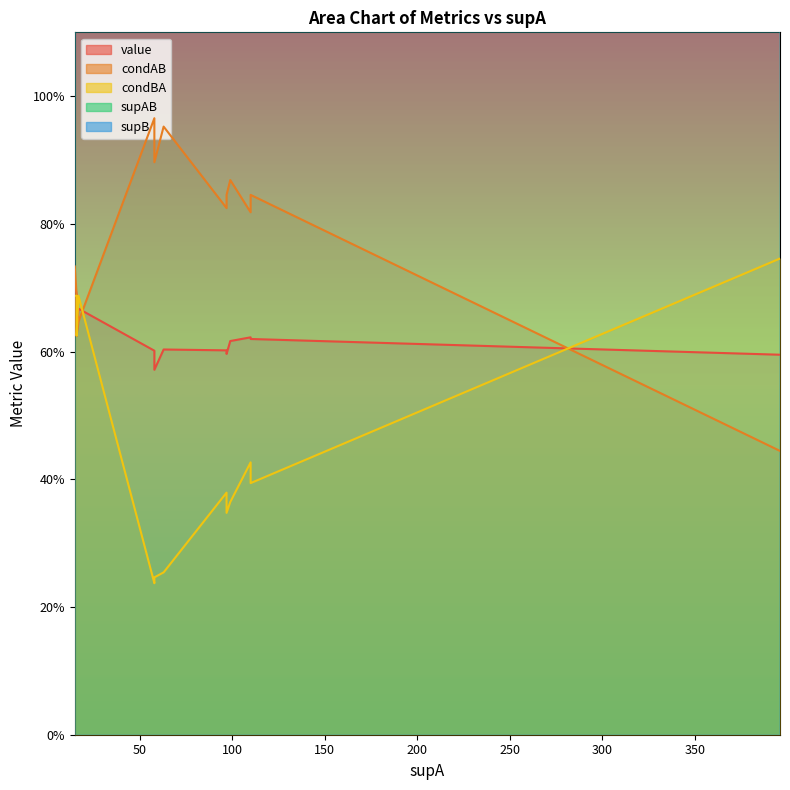

True or false: supB and supAB intersect in this chart.

False